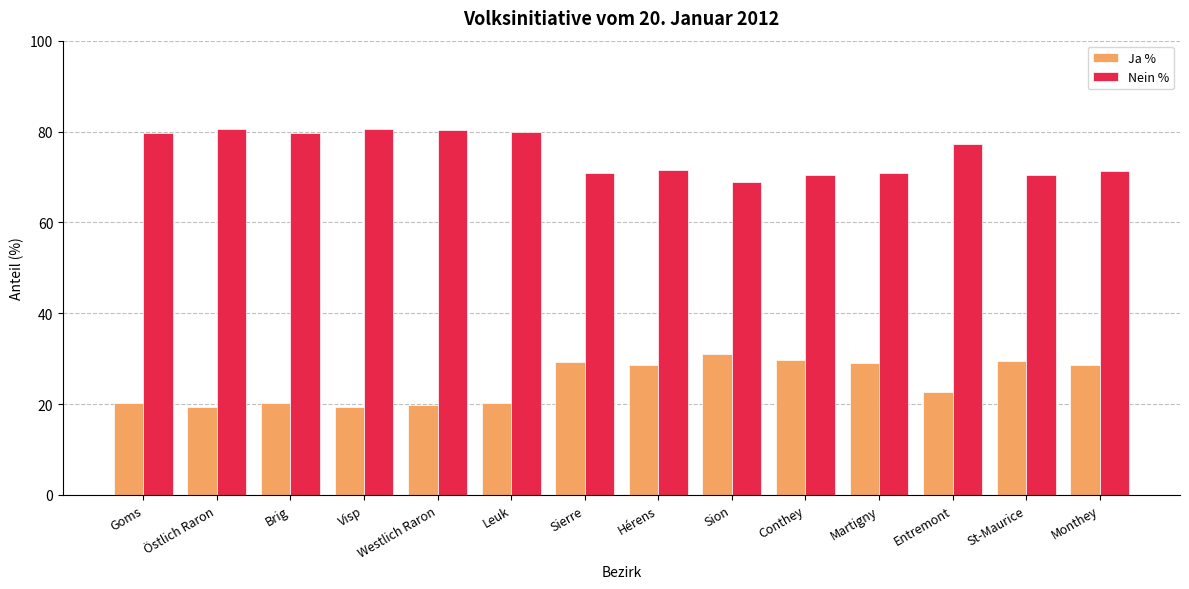

True or false: Nein % has a value of 47.0 at Brig.

False